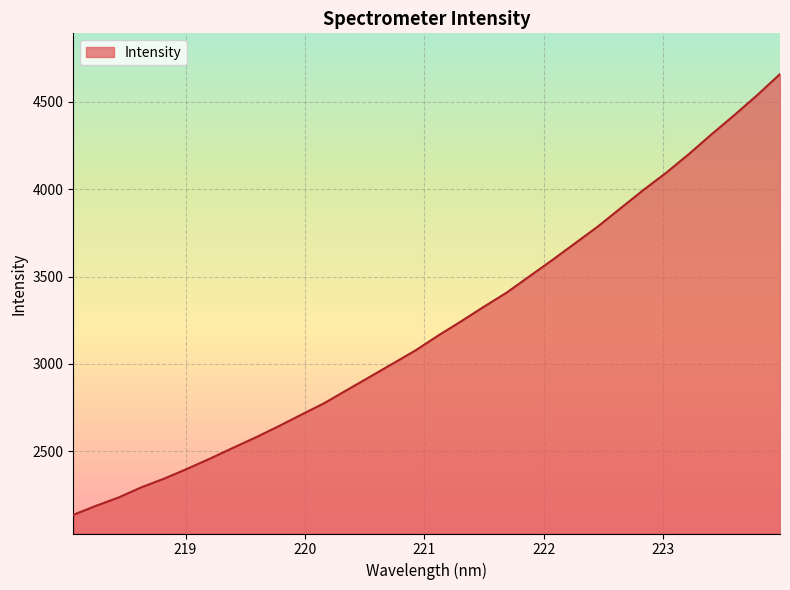

Reading right to left, extract all data points from this chart.

4658.1	4537.5	4423.9	4314.0	4200.4	4093.3	3994.7	3890.5	3785.8	3689.9	3594.0	3501.0	3407.8	3327.0	3243.5	3162.6	3077.2	3001.4	2926.1	2851.0	2775.6	2710.0	2643.6	2579.9	2520.0	2458.7	2400.5	2344.7	2295.0	2236.7	2188.5	2136.8